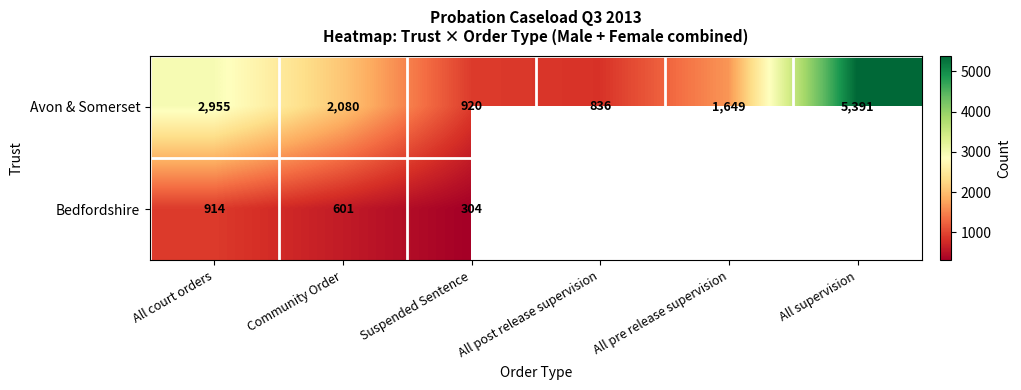

The Avon & Somerset series shows 3641.3 at Community Order. True or false?

False